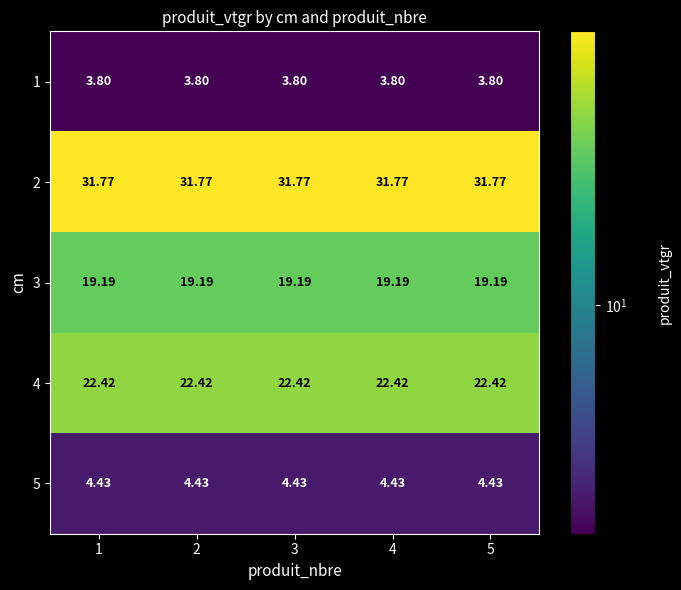

Which series has the largest total across all categories?

2